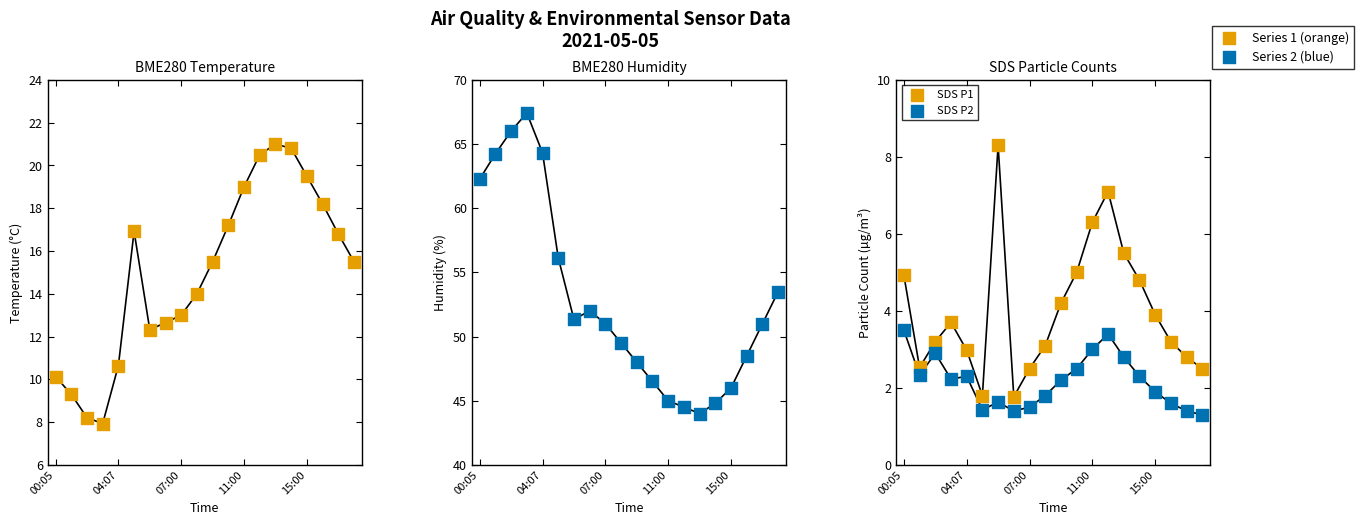

Which series reaches the minimum Y coordinate?

SDS P2